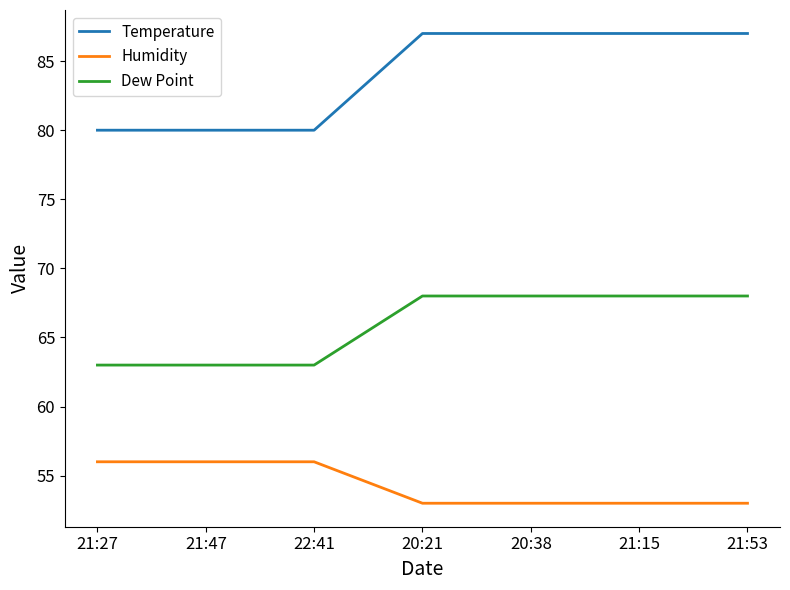

True or false: Humidity and Dew Point intersect in this chart.

False